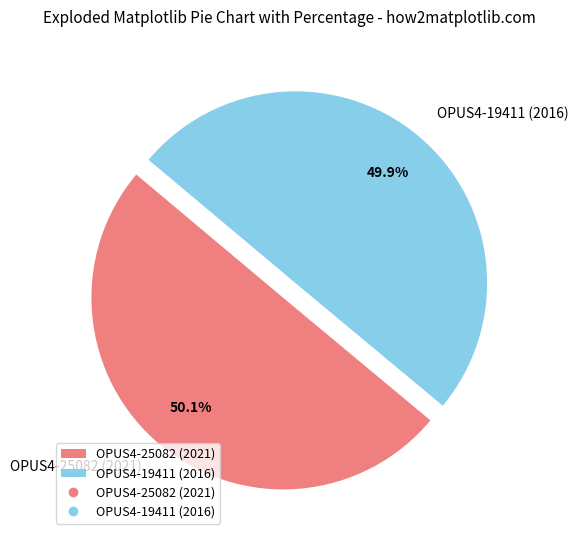

Do OPUS4-19411 (2016) and OPUS4-25082 (2021) together represent more than half of the pie?

Yes